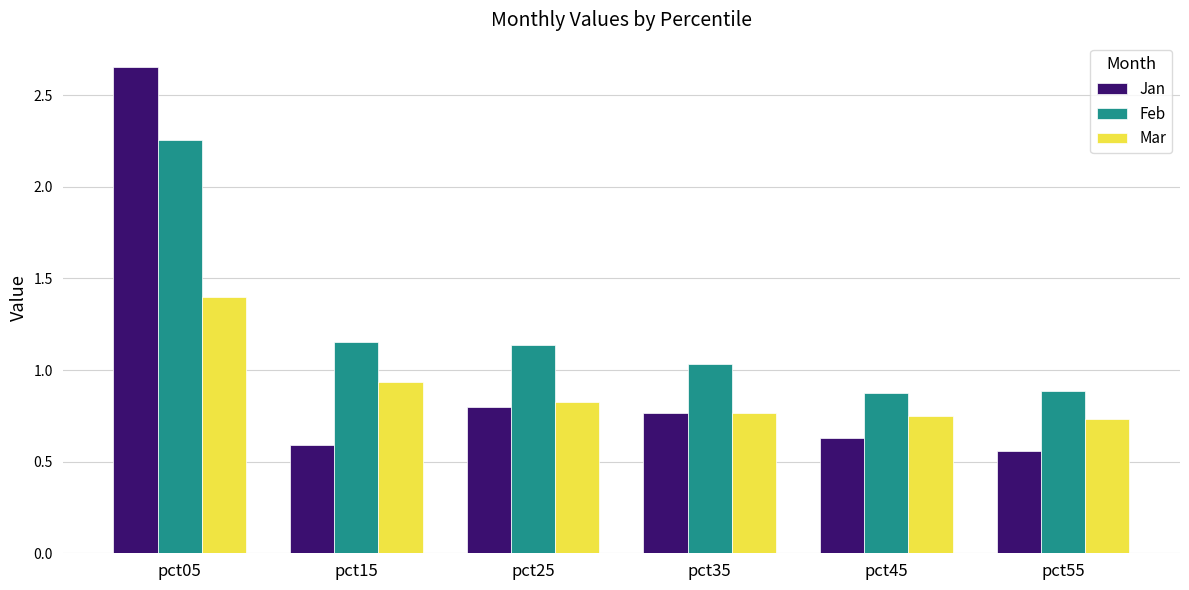

How many bars are there in each group?

3